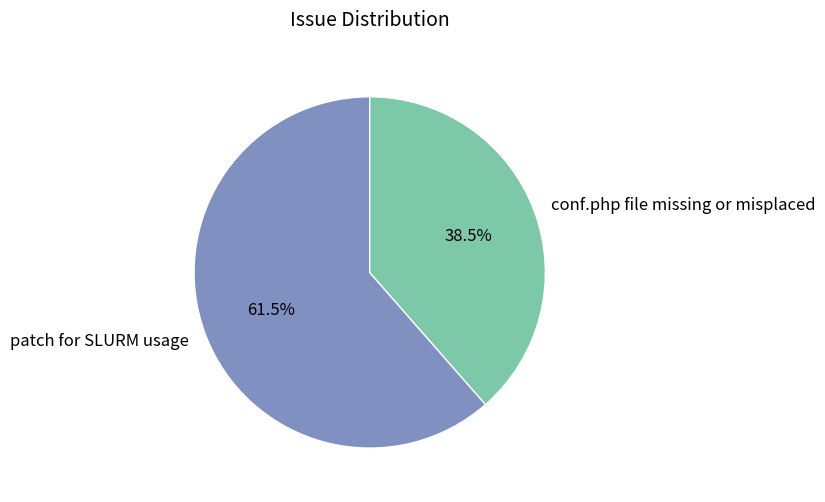

What is the smallest slice in the pie chart?

conf.php file missing or misplaced